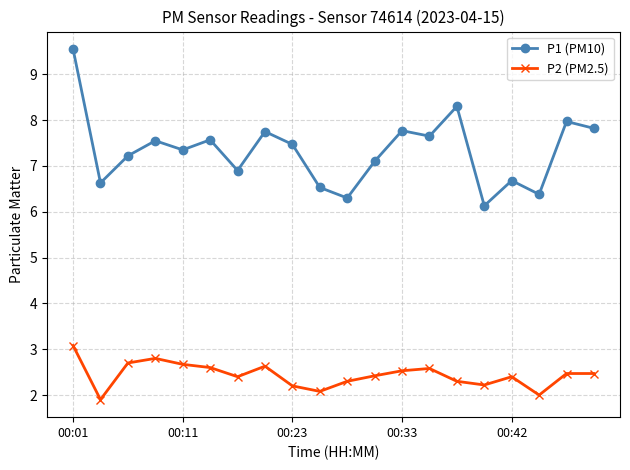

What is the greatest value displayed?

9.6